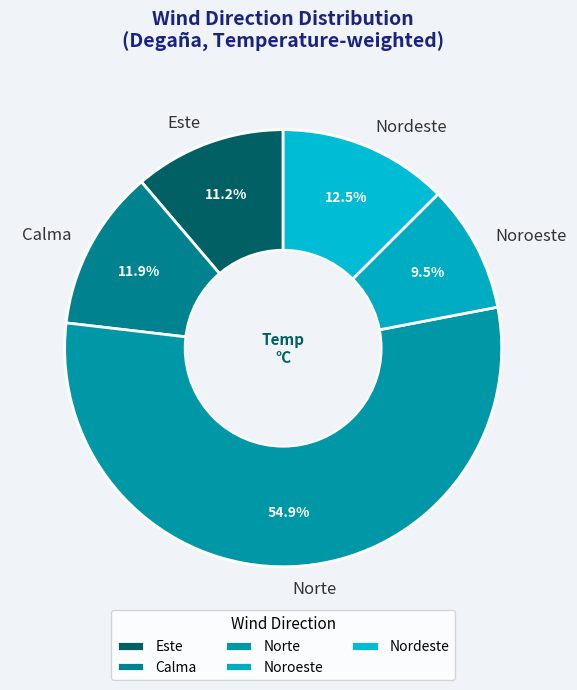

Between Norte and Noroeste, which is larger?

Norte